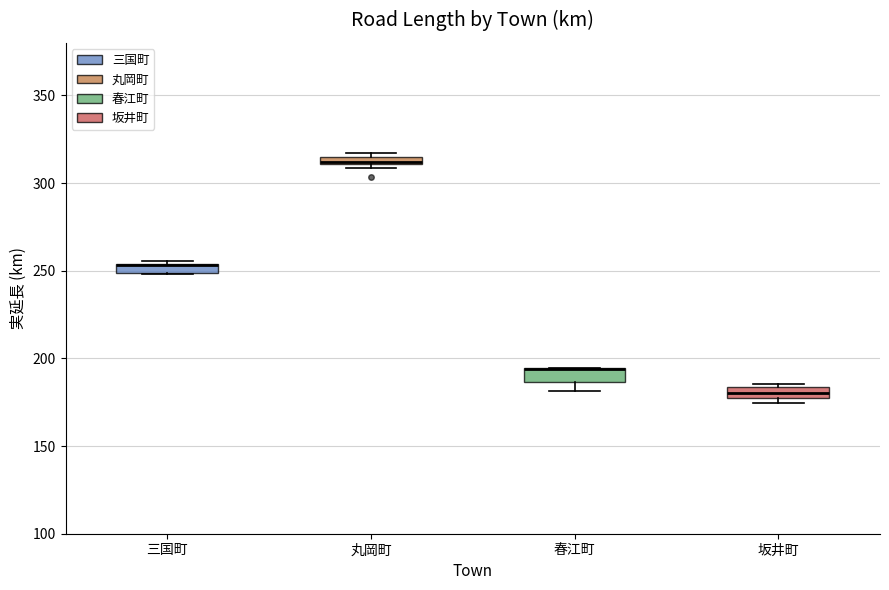

Where is the lower edge of the box for 坂井町 on the y-axis? The values are not printed on the chart, so give them approximately, as read against the axis.

175